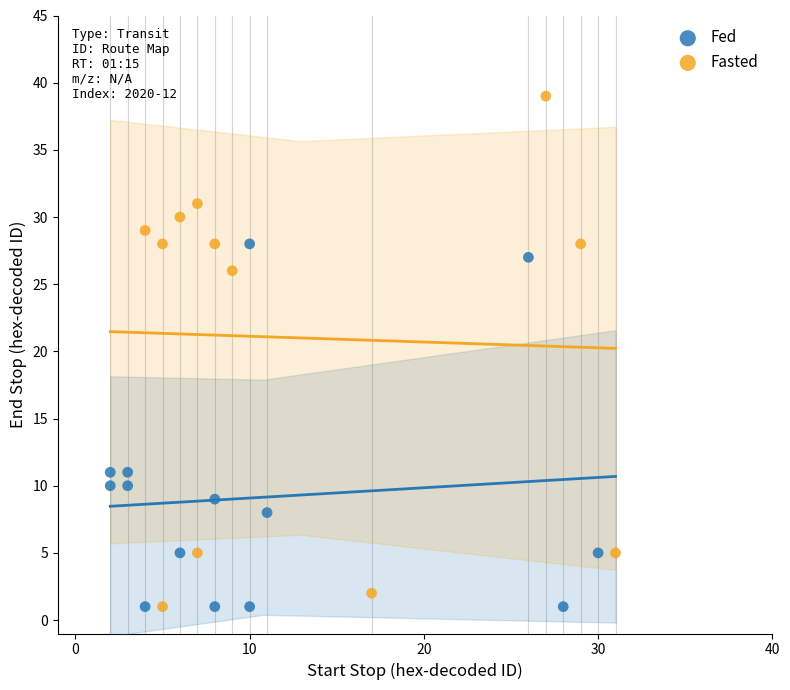

Which series has the widest spread of Y values?

Fasted